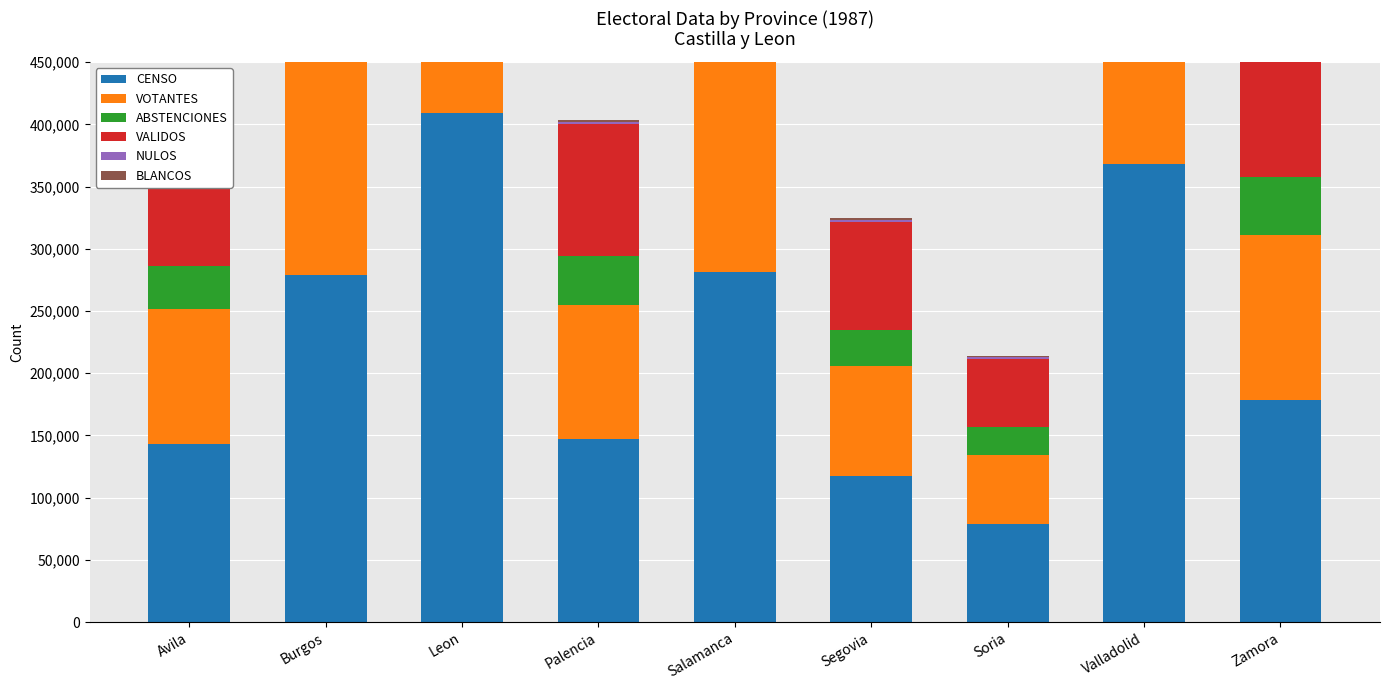

What is the sum of all ABSTENCIONES values?

542724